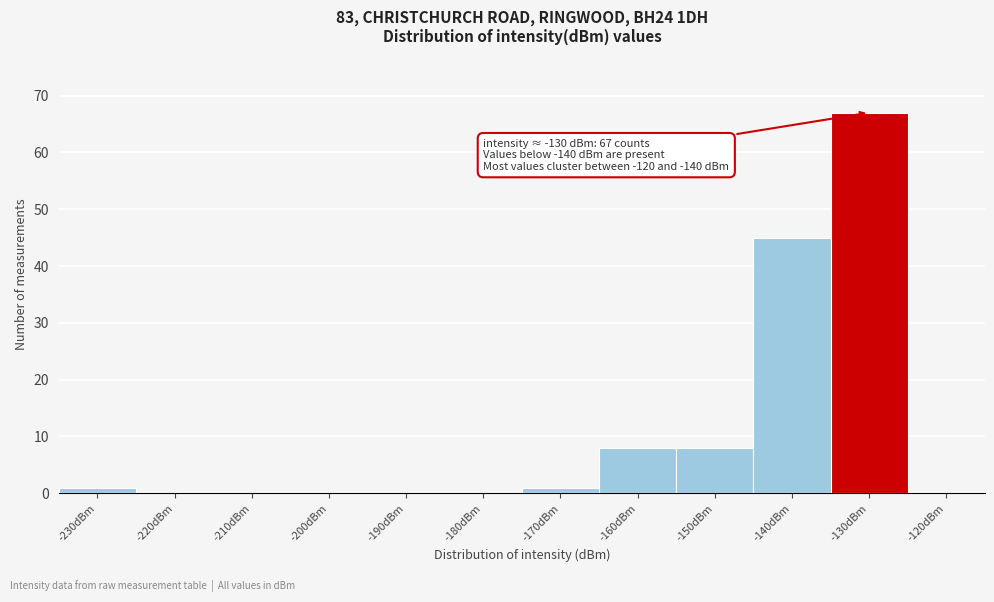

Reading right to left, list all the values displayed in this chart.

-120dBm=0	-130dBm=67	-140dBm=45	-150dBm=8	-160dBm=8	-170dBm=1	-180dBm=0	-190dBm=0	-200dBm=0	-210dBm=0	-220dBm=0	-230dBm=1